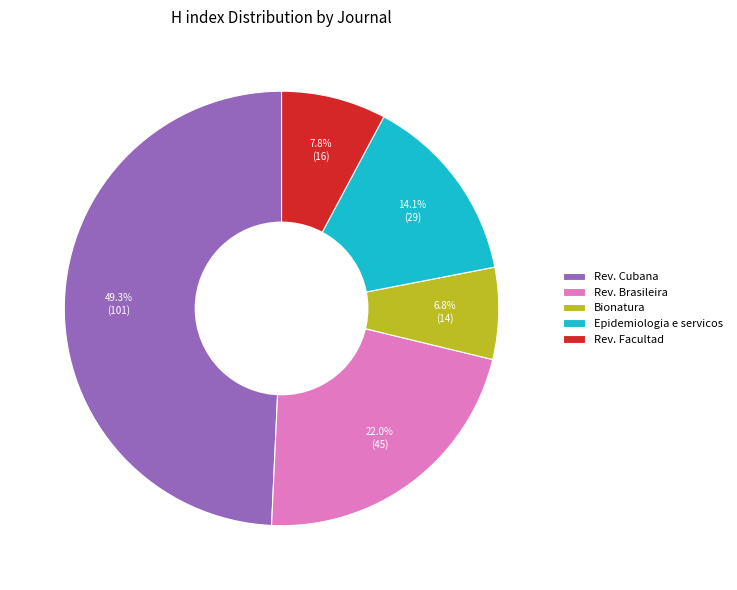

Is there any slice that represents more than half of the pie?

No